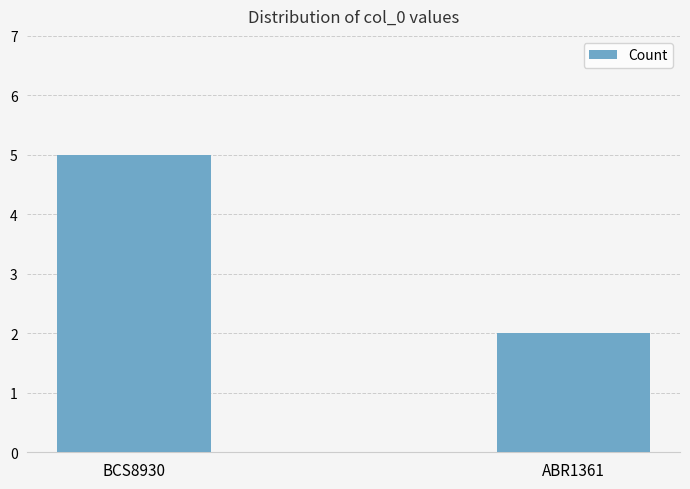

What is the label of the 1st bar from the right?

ABR1361